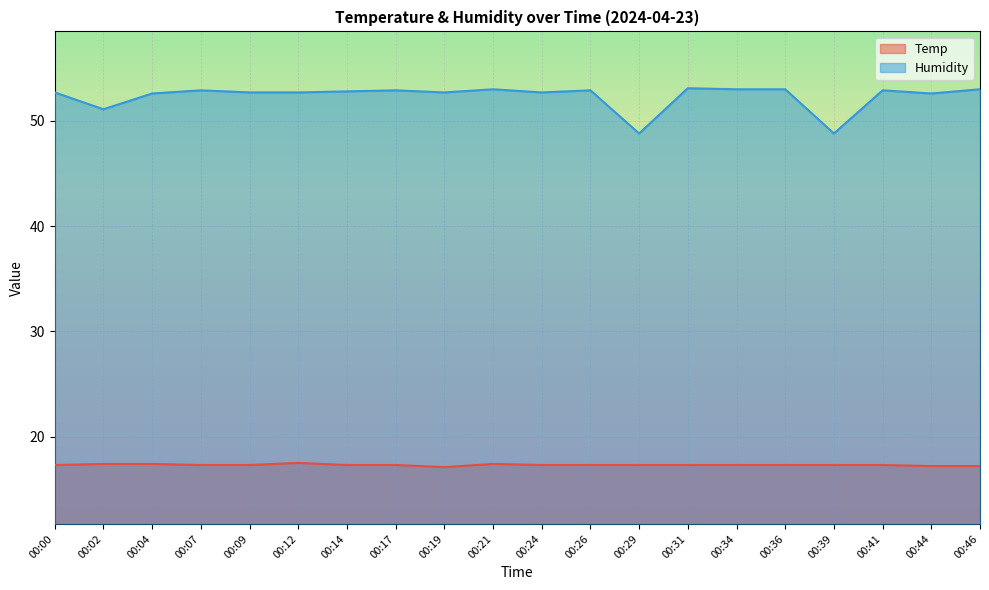

Count the number of categories in the chart.

20